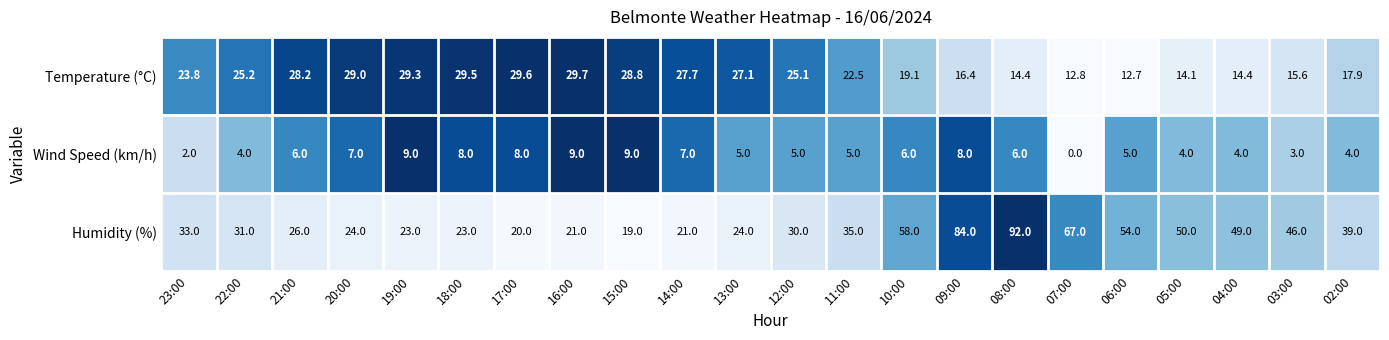

What is the spread (max minus min) of values at 20:00?

22.0